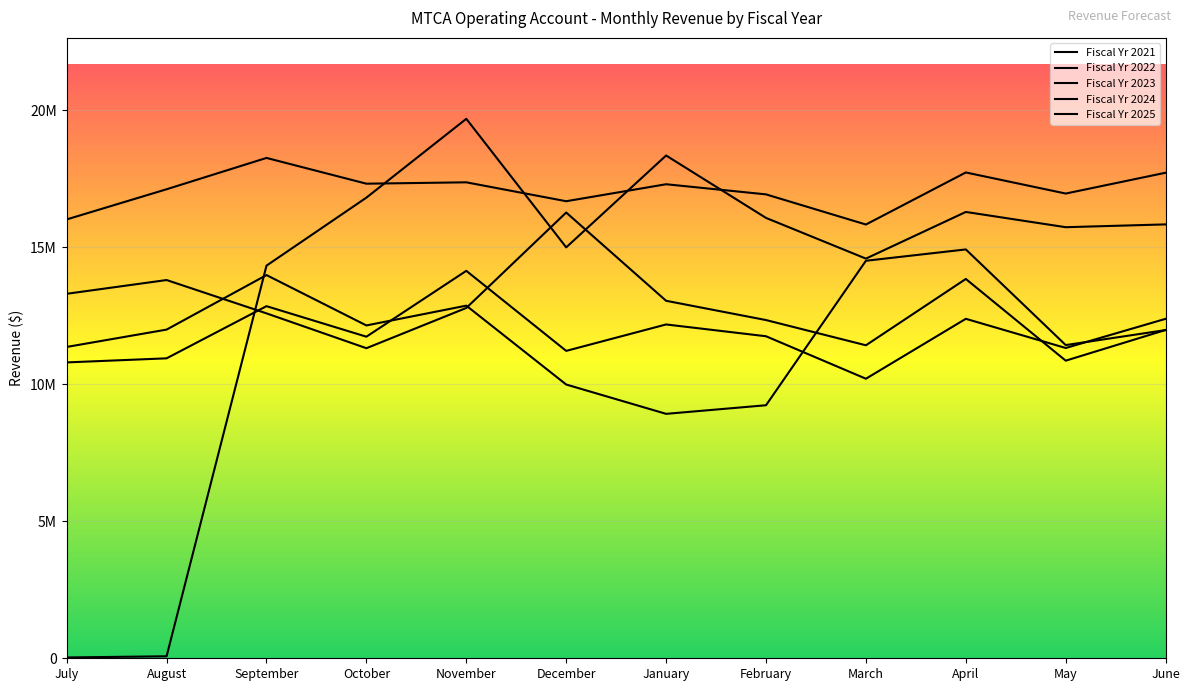

Reading left to right, list all the values displayed in this chart.

Fiscal Yr 2021: 10797692	10946379	12850432	11736347	14139918	11218143	12182904	11752189	10202302	12388802	11323732	12388486
Fiscal Yr 2022: 11361925	11995036	13984470	12146826	12869221	9990289	8920453	9234254	14507159	14920863	11429984	11977594
Fiscal Yr 2023: 13301810	13803895	12587311	11315965	12785008	16267713	13046498	12343212	11422601	13843302	10861288	11981713
Fiscal Yr 2024: 29252	73008	14328874	16811029	19687811	14996417	18348771	16071238	14585435	16288839	15731916	15834488
Fiscal Yr 2025: 16015771	17116748	18260000	17320000	17370000	16680000	17300000	16930000	15830000	17730000	16960000	17720000